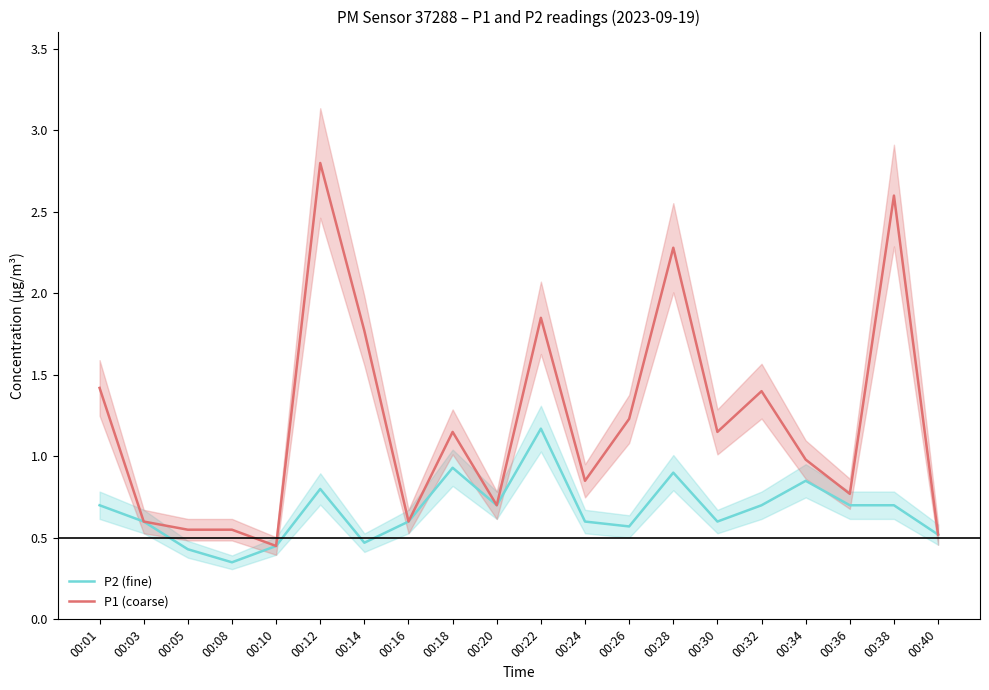

Rank the series at 00:01 from highest to lowest value.

P1 (coarse), P2 (fine)